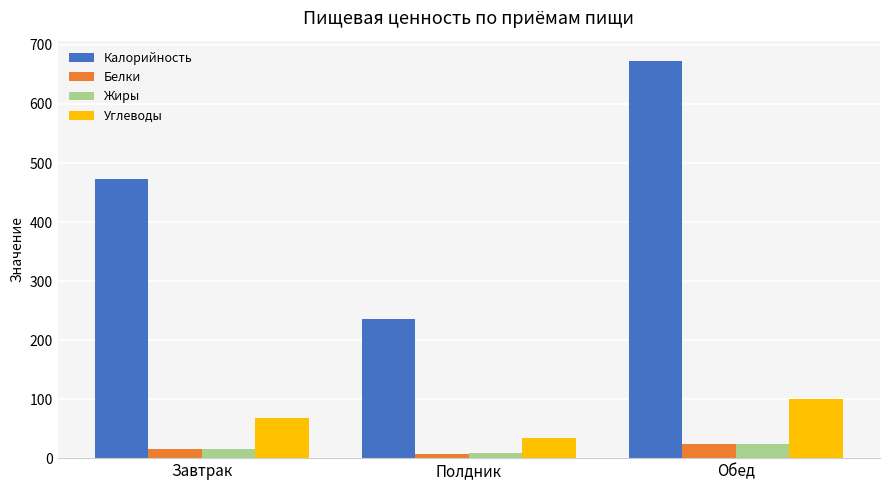

How many data points does each series have?

3